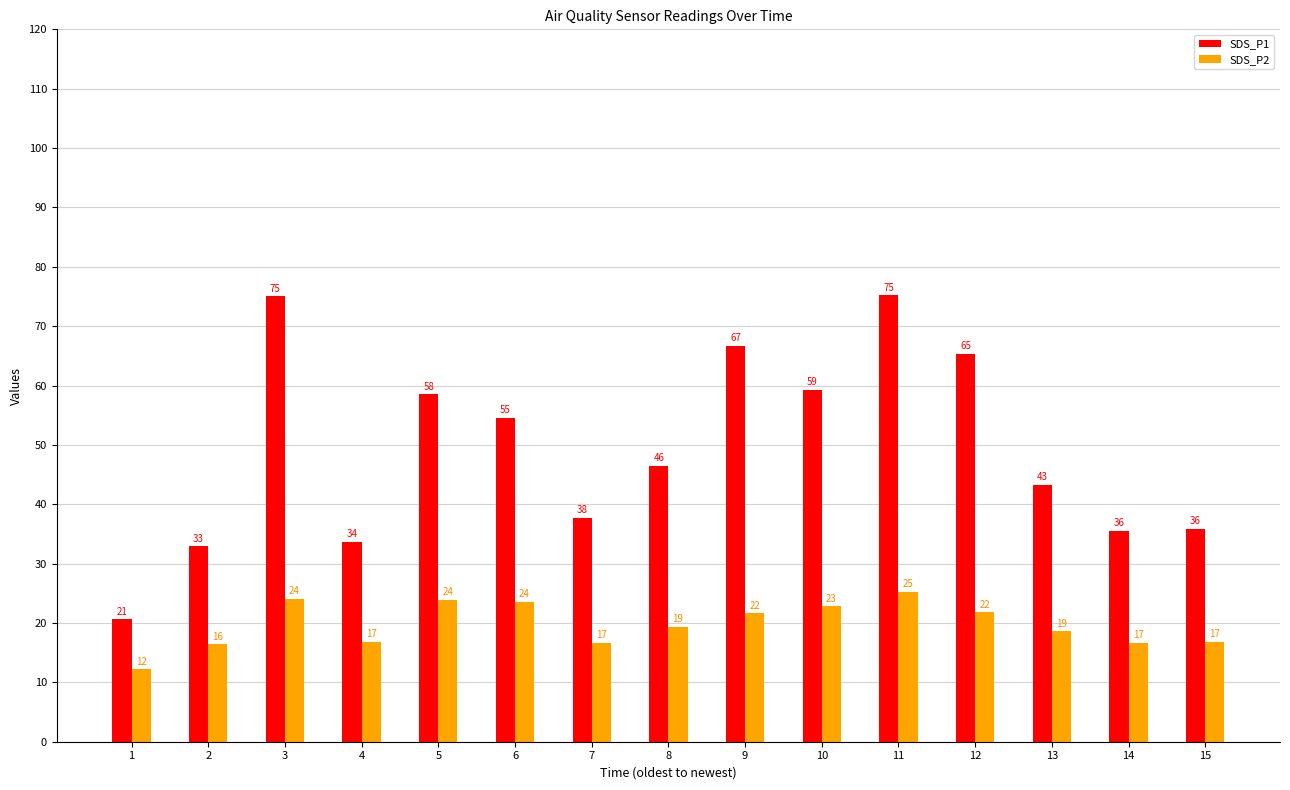

What are all the series names shown in the legend?

SDS_P1, SDS_P2